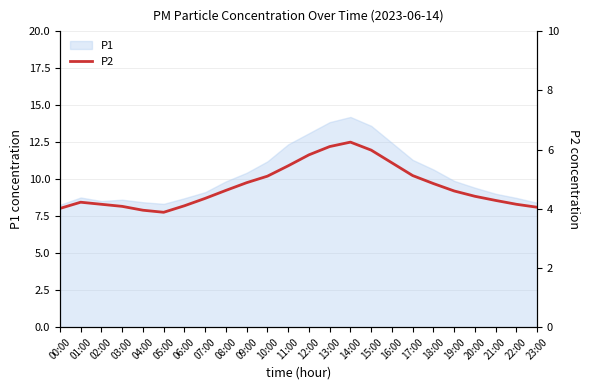

What is the lowest value of the P1 series?

8.3